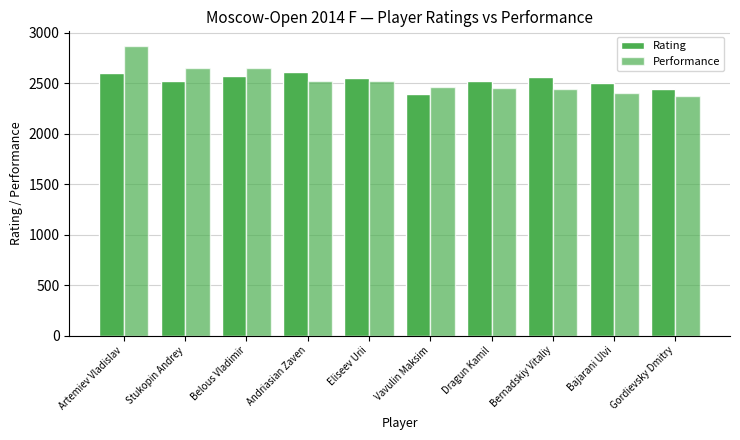

How many values in the Rating series are below 2549?

5